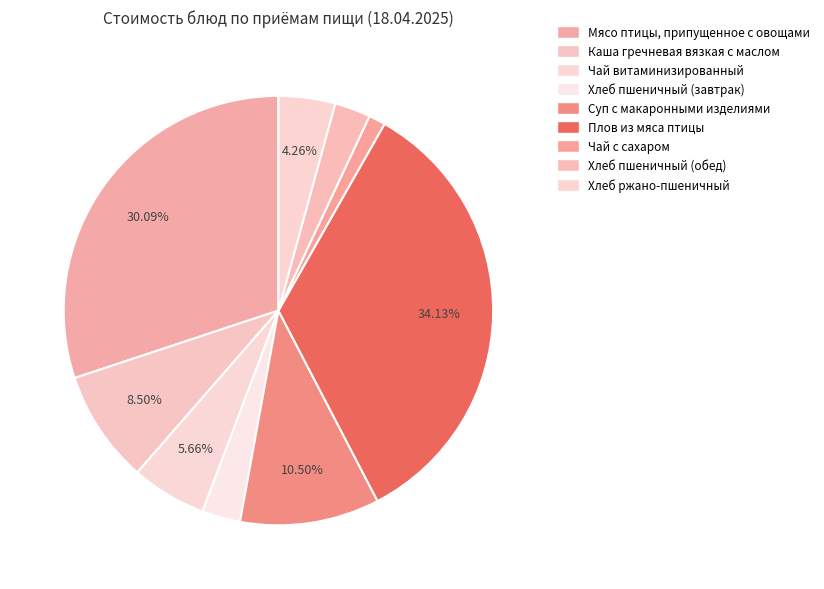

Is Хлеб пшеничный (обед) the majority of the pie?

No